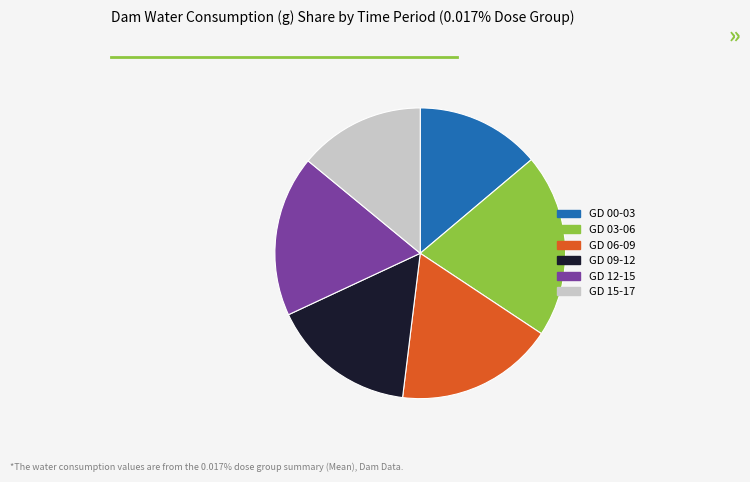

True or false: GD 12-15 accounts for 18% of the total.

True